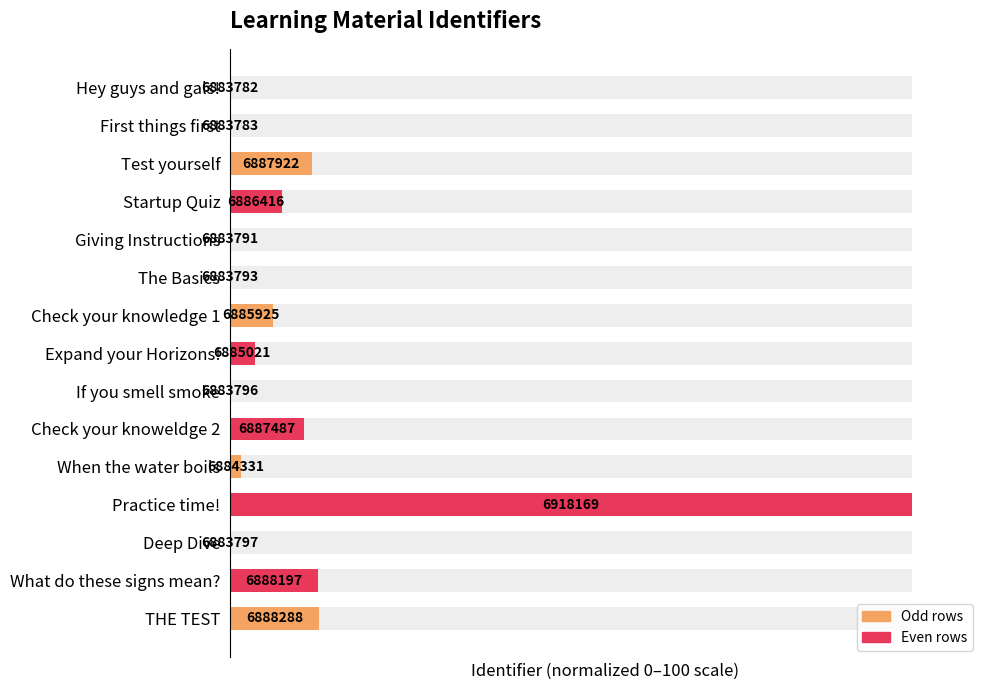

What is the change in value from Hey guys and gals! to Expand your Horizons!?

+3.6